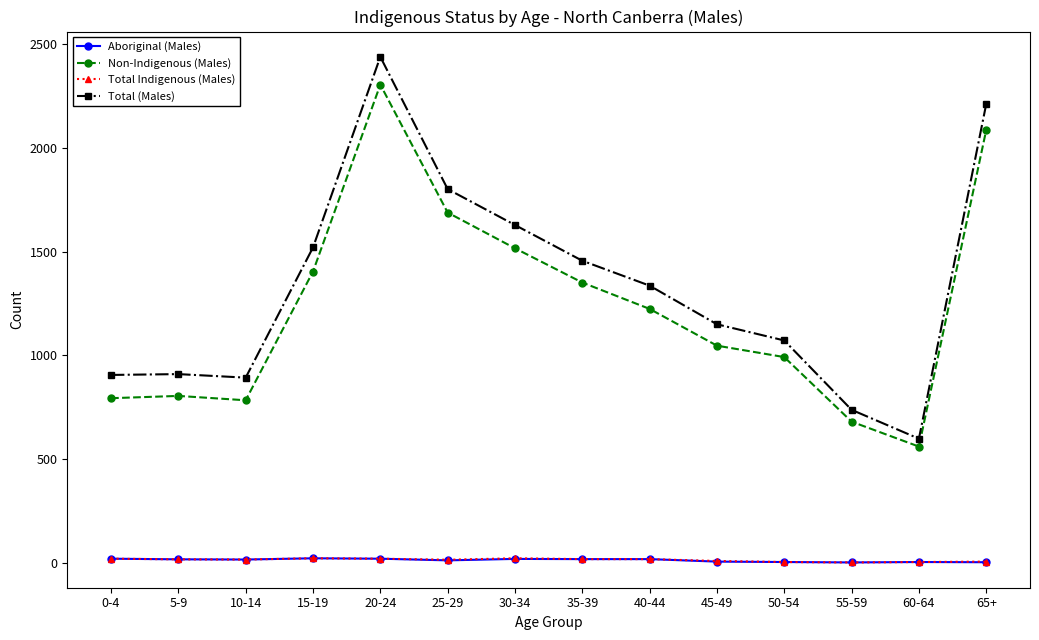

What is the minimum value shown in the chart?

3